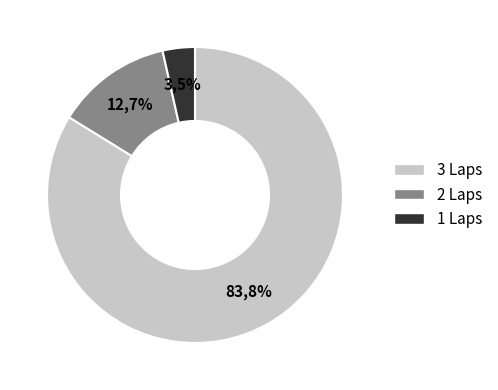

To the nearest percent, what is the difference between the 1 Lap and 2 Laps slice percentages?

9%